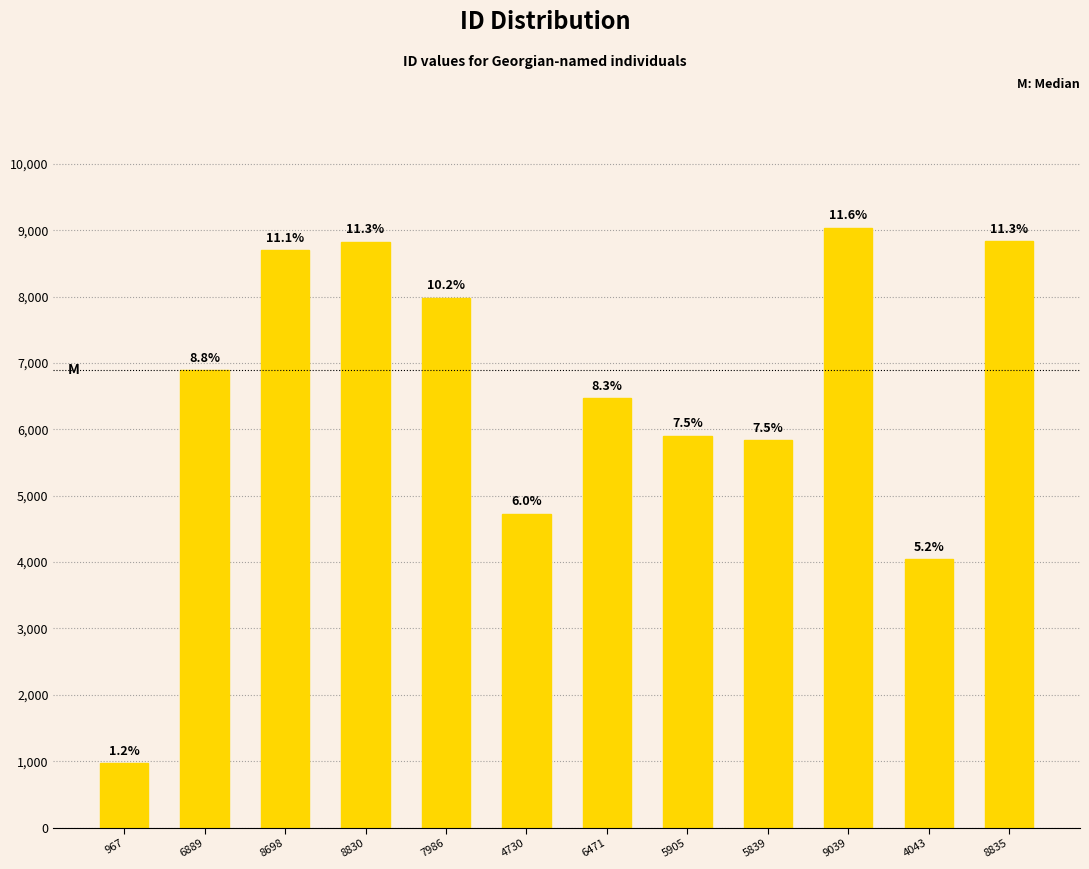

How many bars are there in total?

12